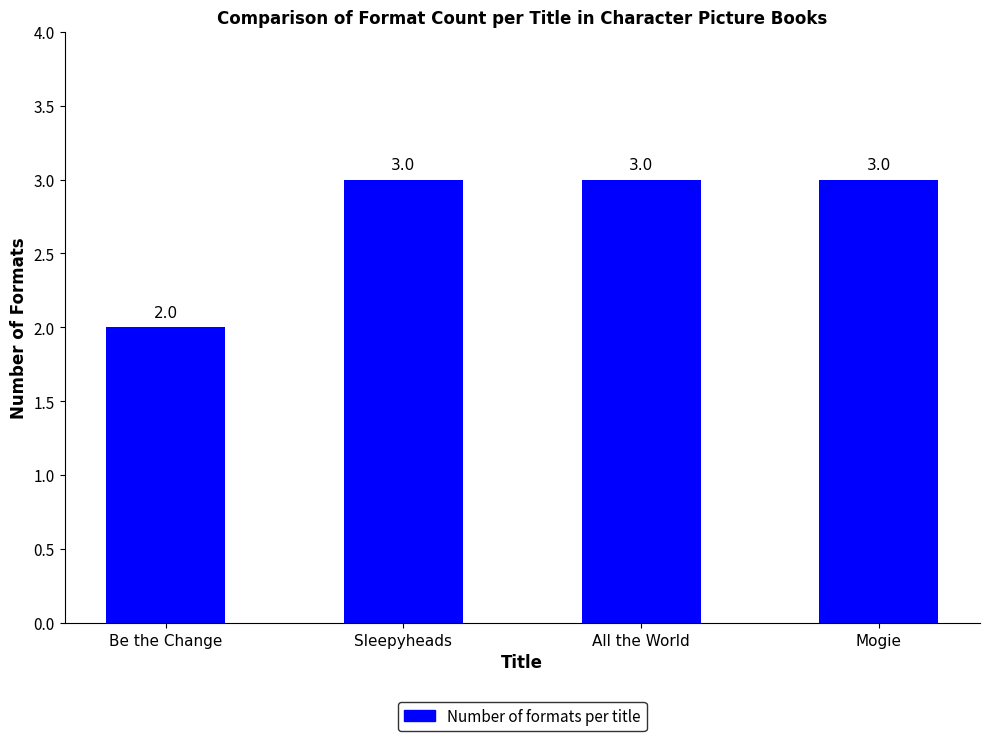

How many categories are shown in the chart?

4